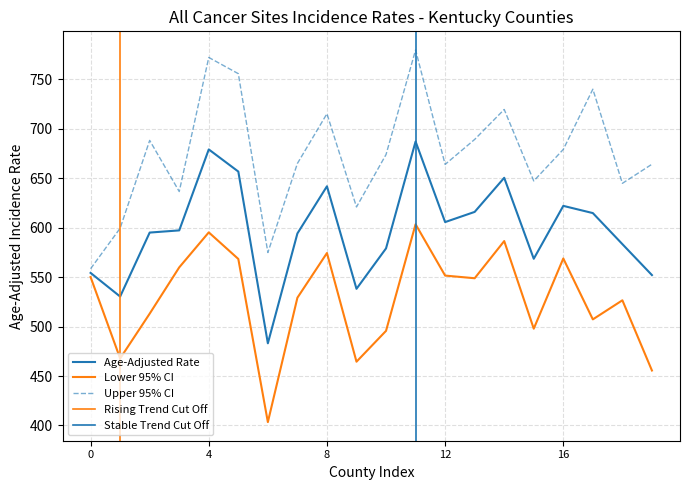

True or false: Upper 95% CI has a value of 1314.4 at Fulton.

False